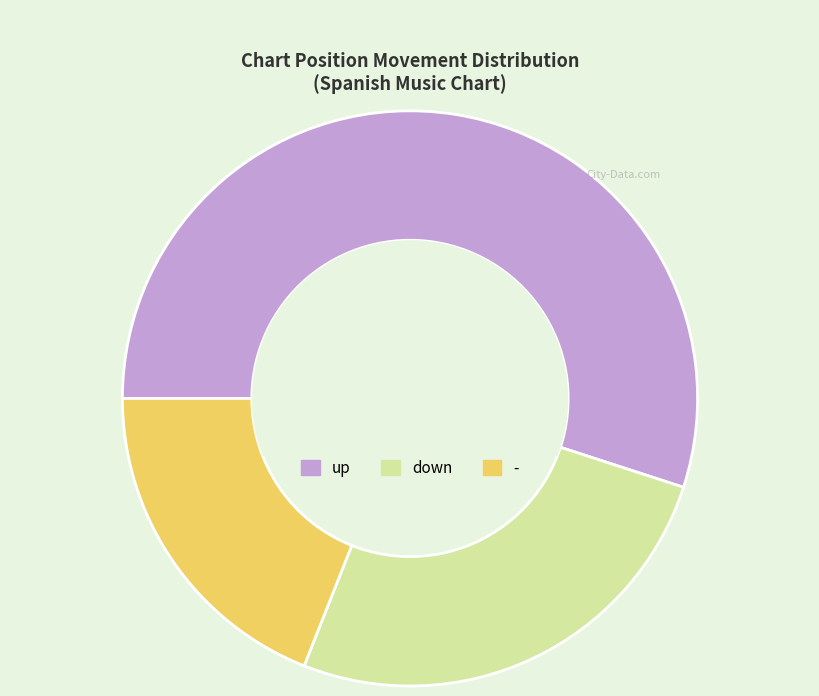

Do down and up together represent more than half of the pie?

Yes